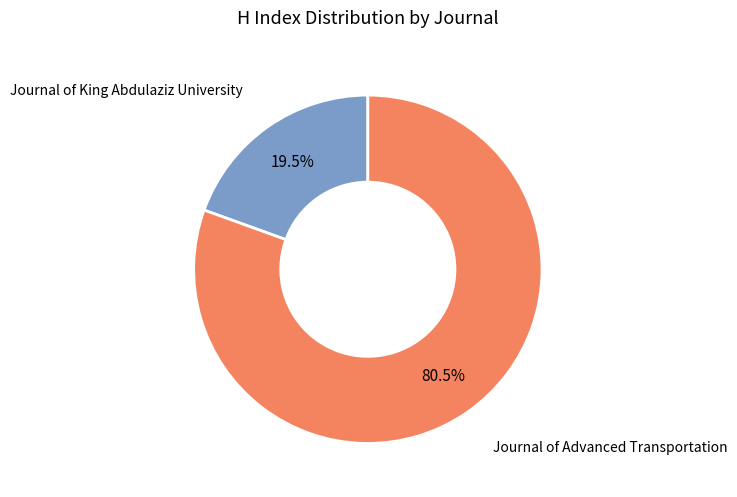

What is the total percentage of Journal of King Abdulaziz University and Journal of Advanced Transportation?

100.0%